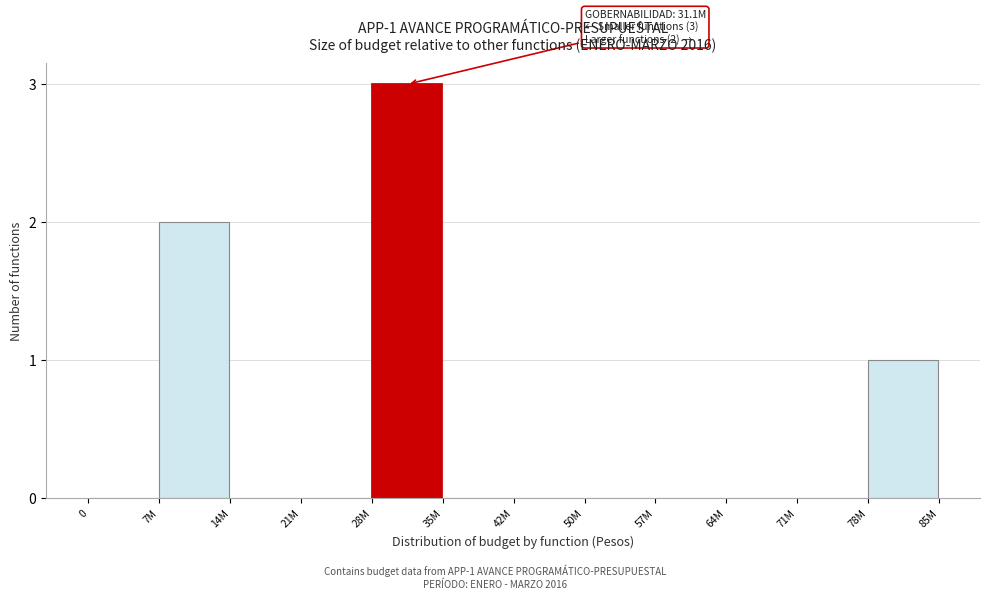

Reading right to left, extract all data points from this chart.

78M=1	71M=0	64M=0	57M=0	50M=0	42M=0	35M=0	28M=3	21M=0	14M=0	7M=2	0=0